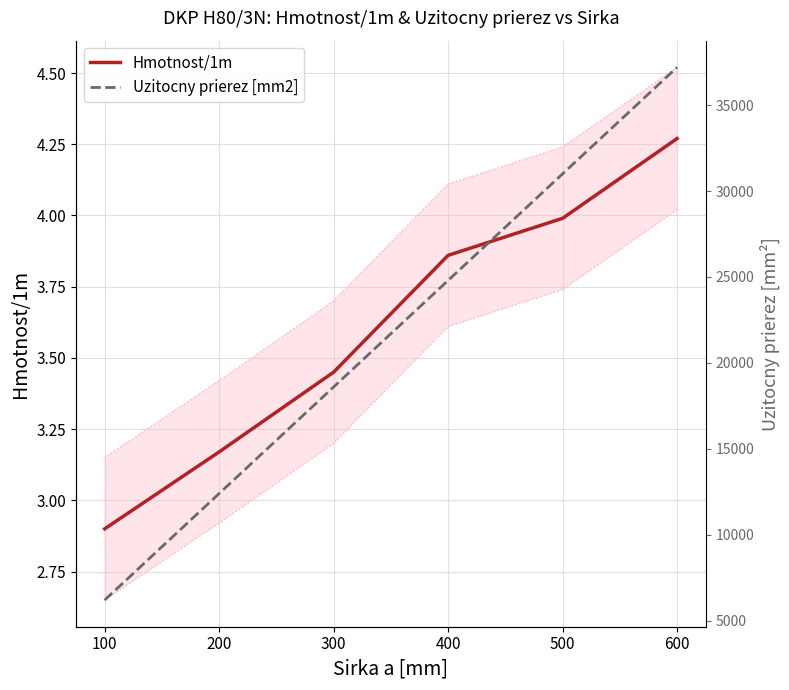

What is the difference between the Hmotnost/1m values at 300 and 400?

0.4